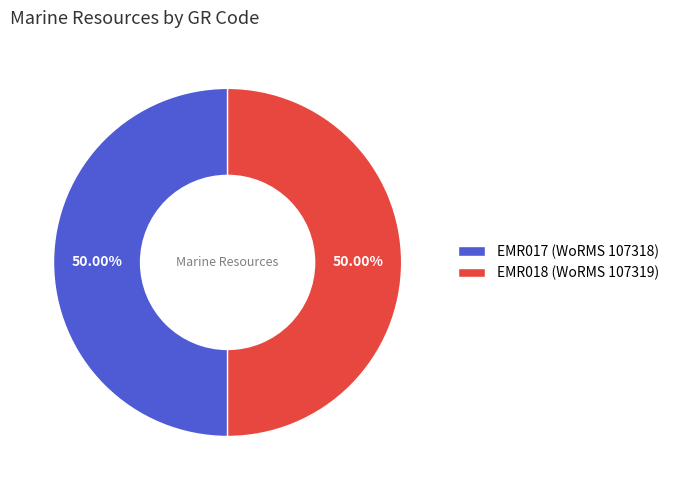

Approximately how many times larger is the value at EMR017 (WoRMS 107318) compared to EMR018 (WoRMS 107319)?

1.0